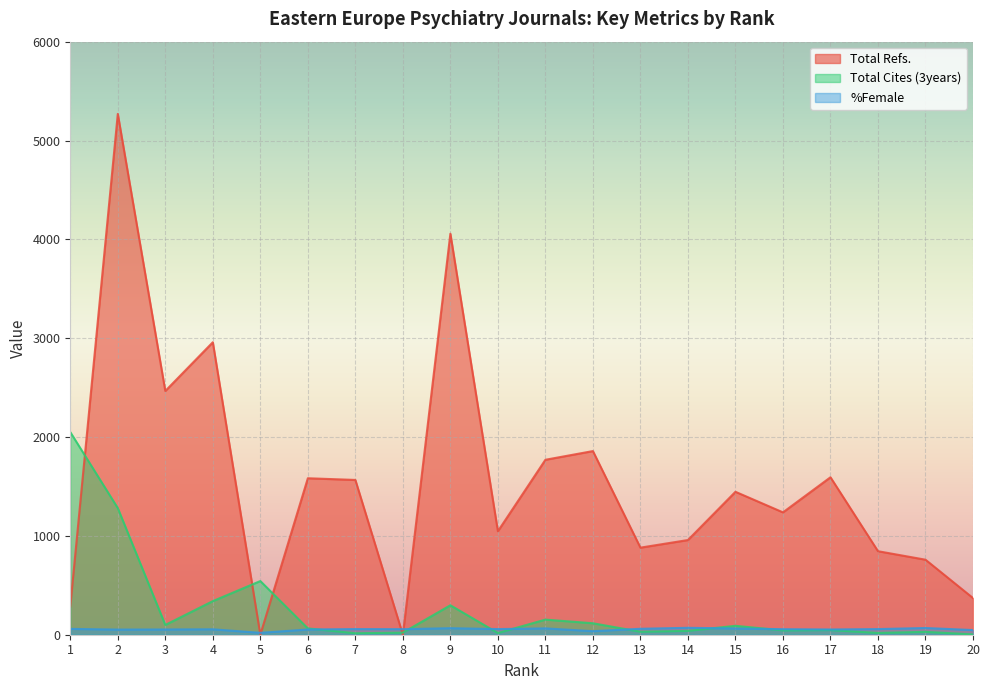

Where is the first local minimum for %Female?

2